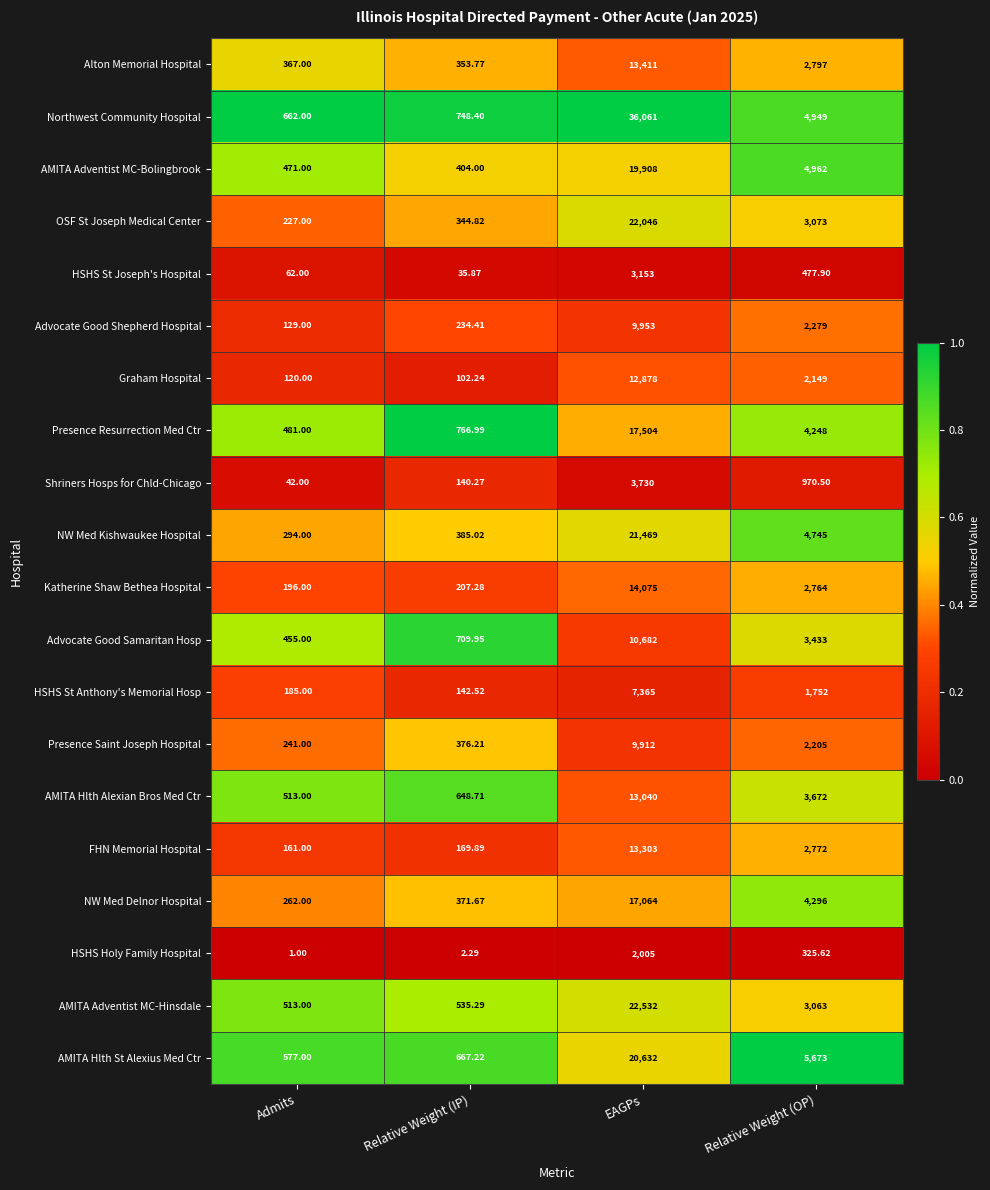

At which category is the sum across all series the highest?

EAGPs